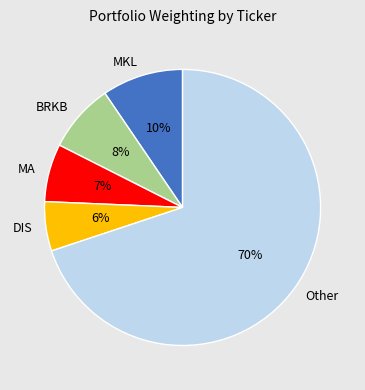

To the nearest percent, what is the average slice percentage?

20%